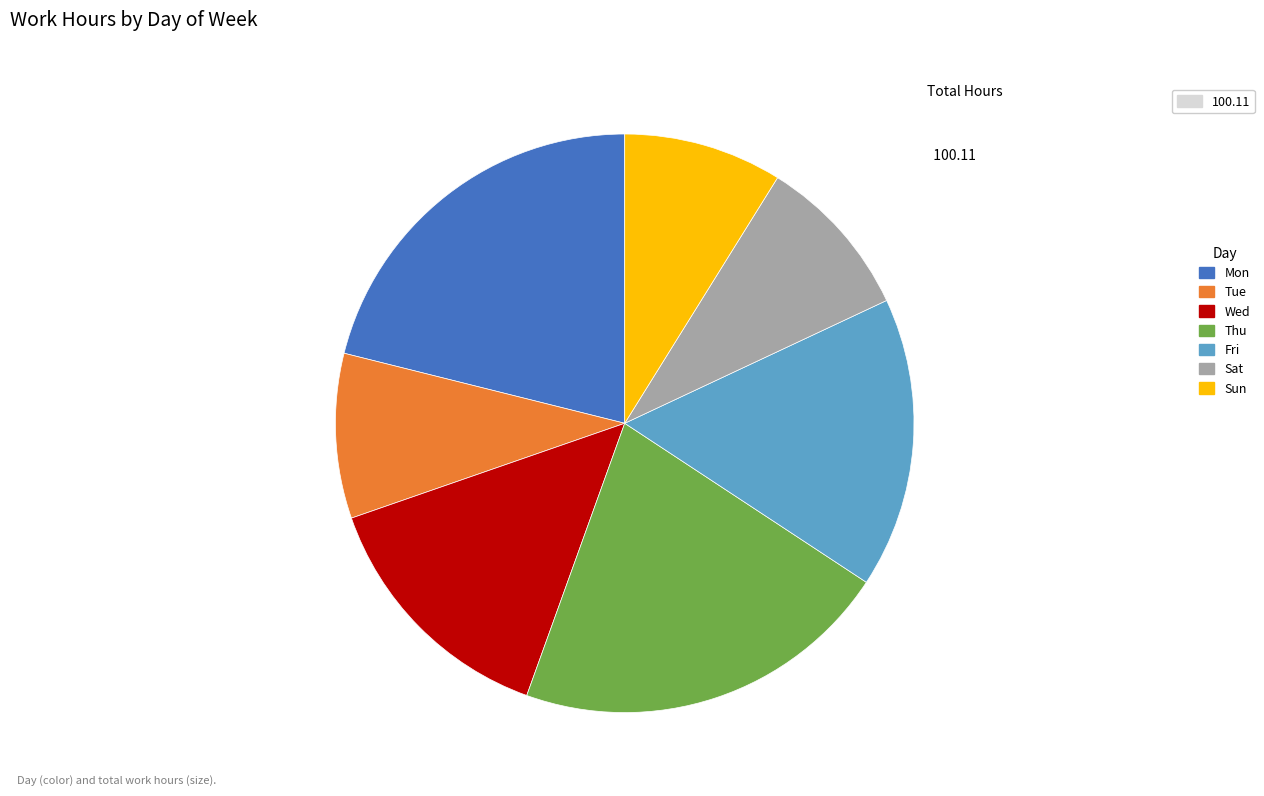

Is there a majority slice in this chart?

No